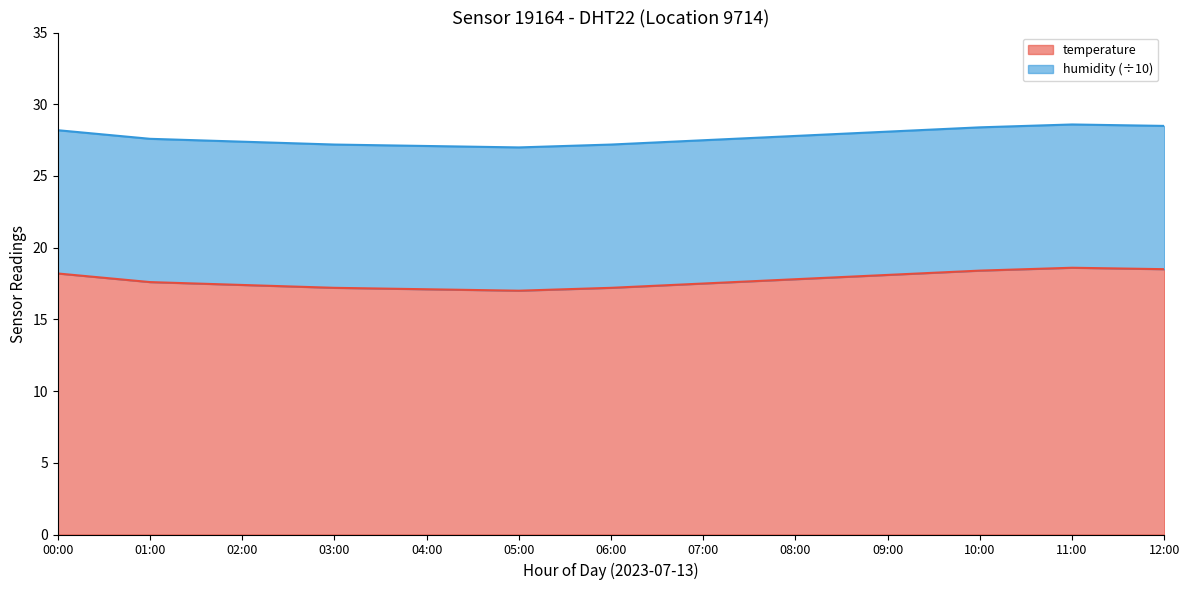

Does the chart have visible grid lines?

No